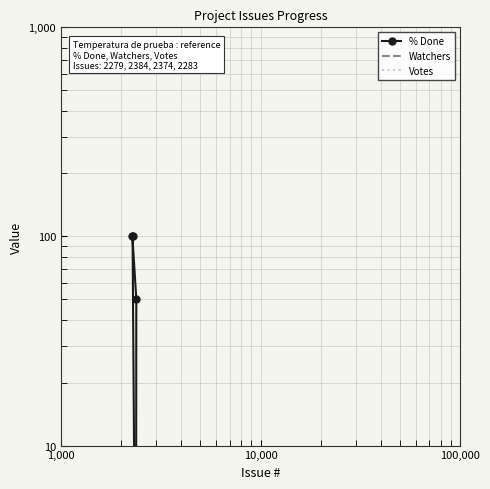

Is this an area chart (filled region under the line)?

No